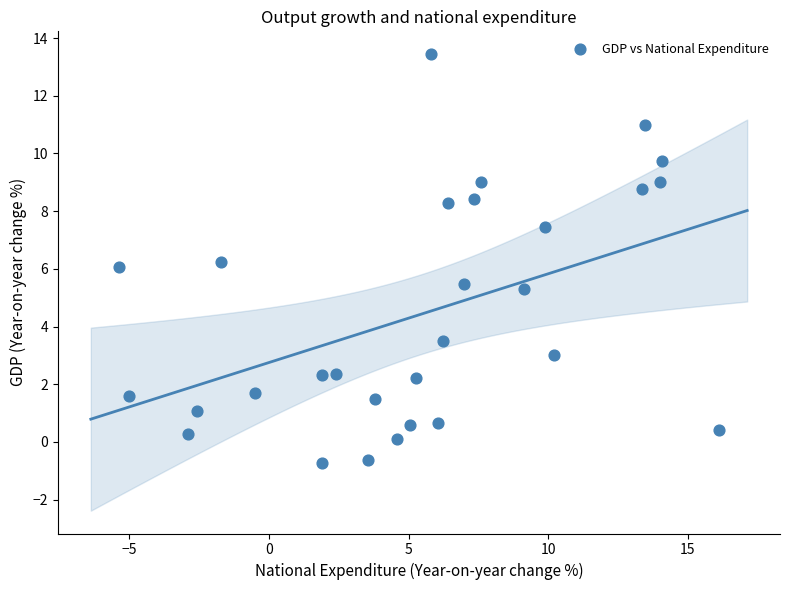

What is the range of X values (max minus min)?

21.5